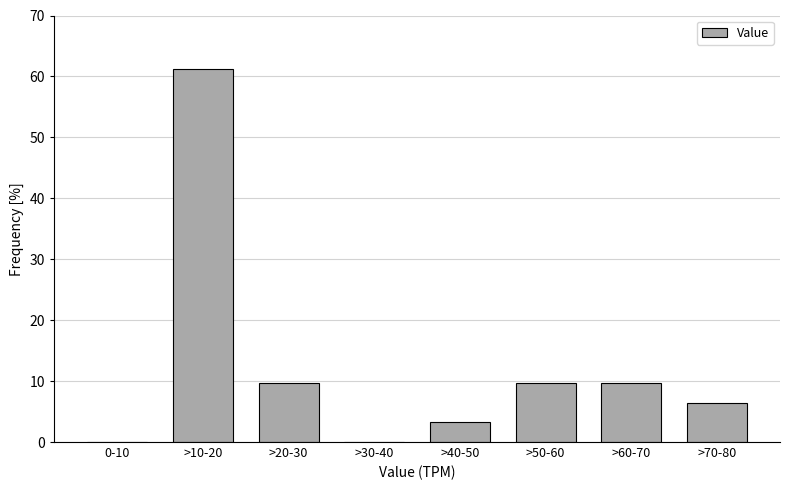

Reading left to right, list all the values displayed in this chart.

0-10=0.0	>10-20=61.3	>20-30=9.7	>30-40=0.0	>40-50=3.2	>50-60=9.7	>60-70=9.7	>70-80=6.5